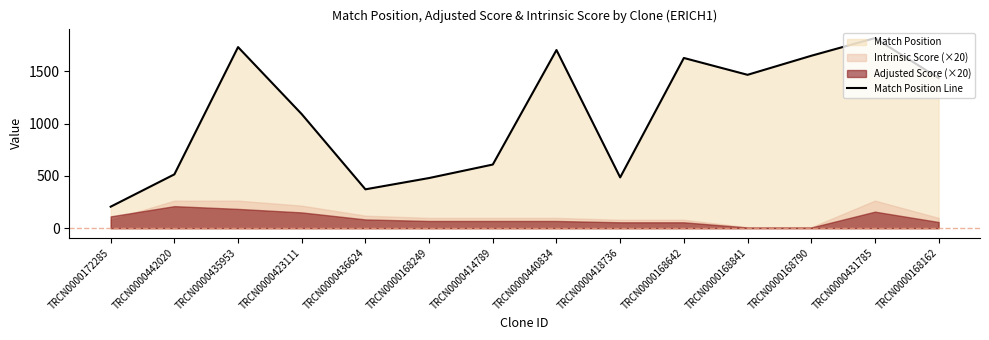

At which label is the value closest to 1012?

TRCN0000423111